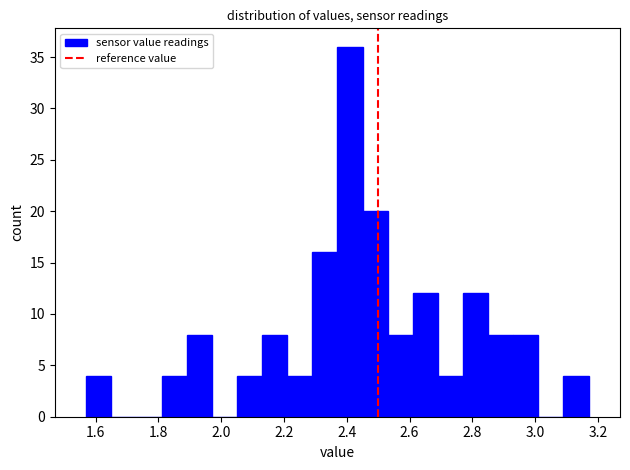

Reading left to right, transcribe this chart: for each bar, give the range it covers on the x-axis and its height. Neither the bar edges nor the heights are printed on the chart, so give them approximately, as read against the axes.

1.57 to 1.65: 4
1.65 to 1.73: 0
1.73 to 1.81: 0
1.81 to 1.89: 4
1.89 to 1.97: 8
1.97 to 2.05: 0
2.05 to 2.13: 4
2.13 to 2.21: 8
2.21 to 2.29: 4
2.29 to 2.37: 16
2.37 to 2.45: 36
2.45 to 2.53: 20
2.53 to 2.61: 8
2.61 to 2.69: 12
2.69 to 2.77: 4
2.77 to 2.85: 12
2.85 to 2.93: 8
2.93 to 3.01: 8
3.01 to 3.09: 0
3.09 to 3.17: 4